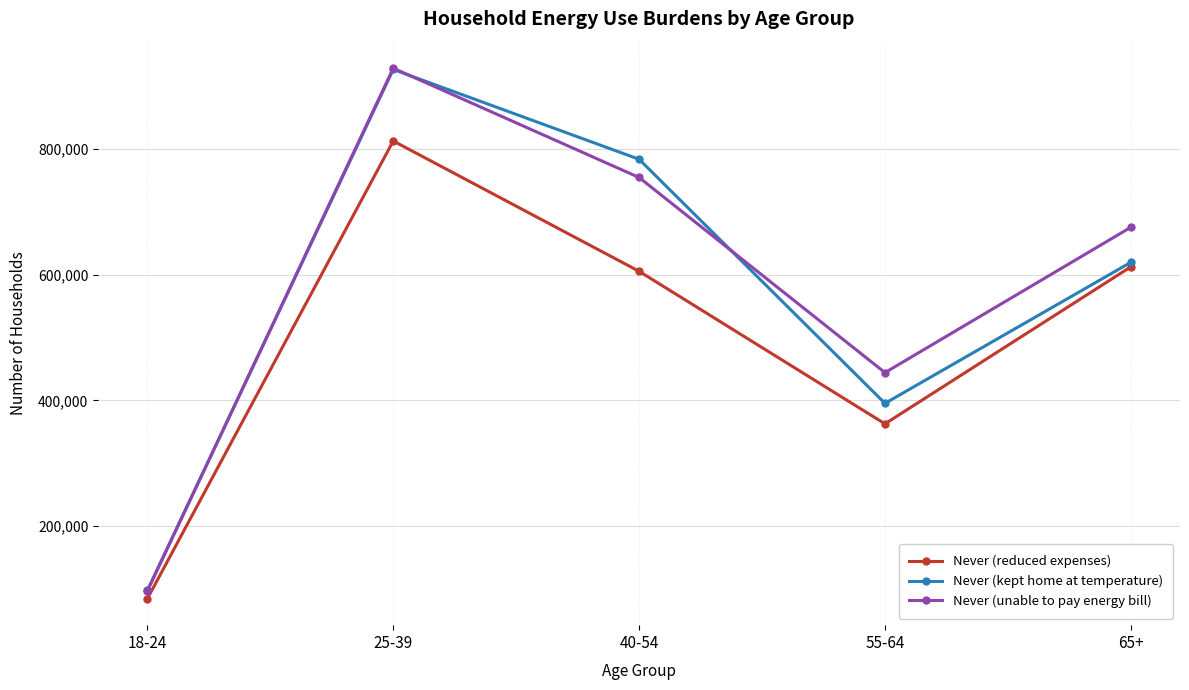

Is the value of Never (reduced expenses) at 18-24 greater than the value of Never (unable to pay energy bill) at 55-64?

No